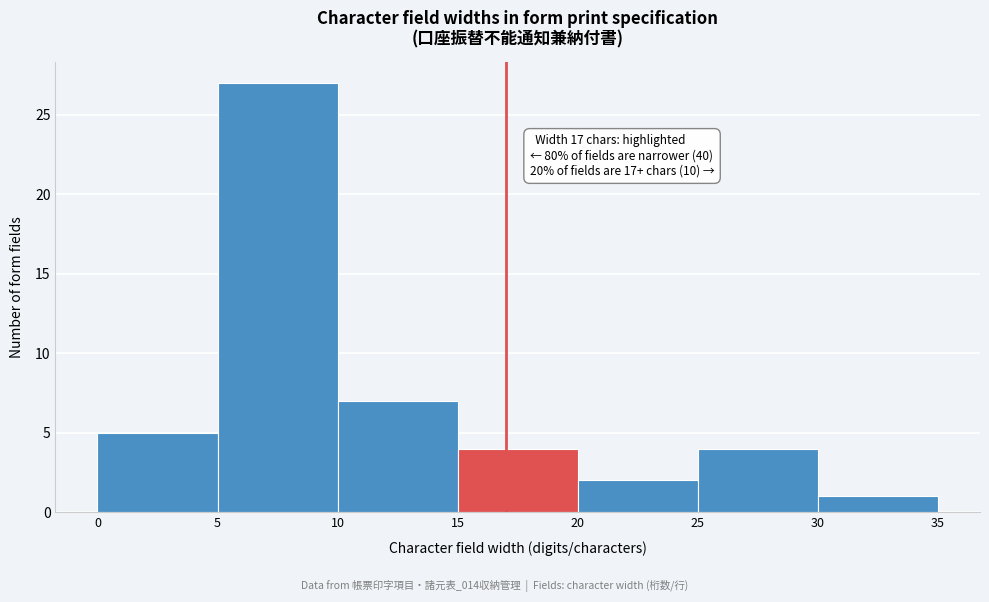

Over which range of the x-axis is the bar tallest?

5 to 10